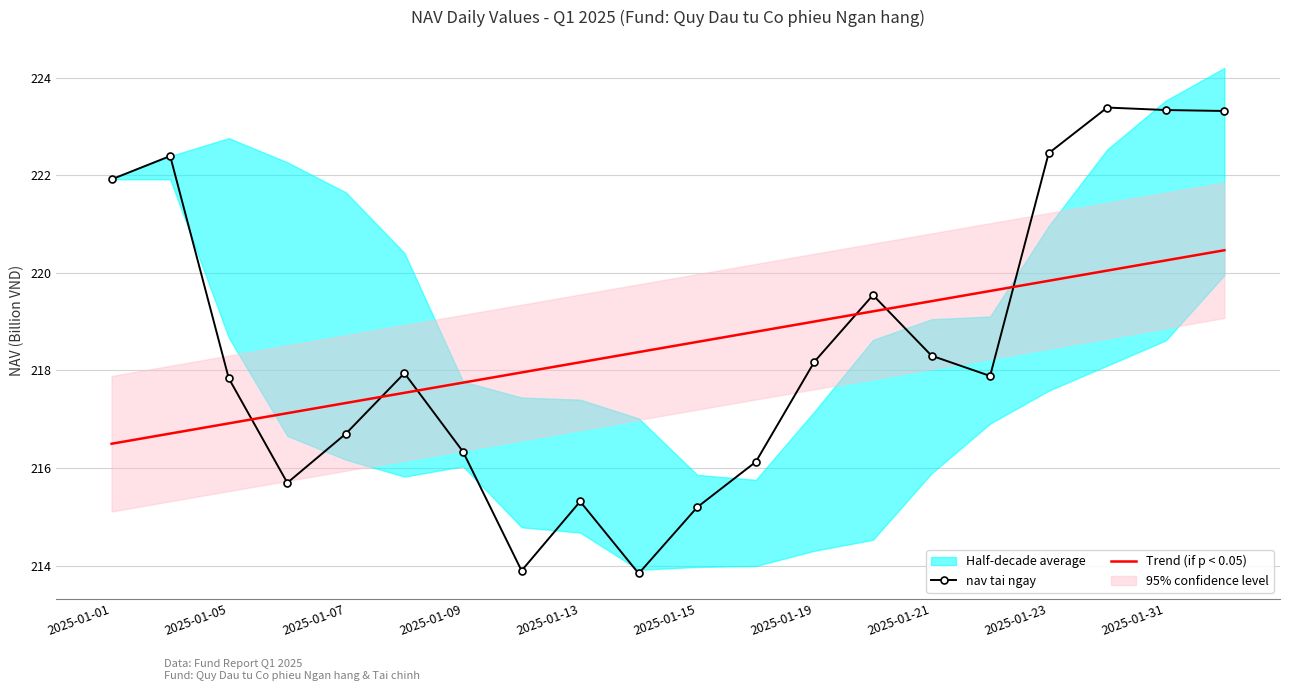

What is the maximum value for nav tai ngay?

223.4